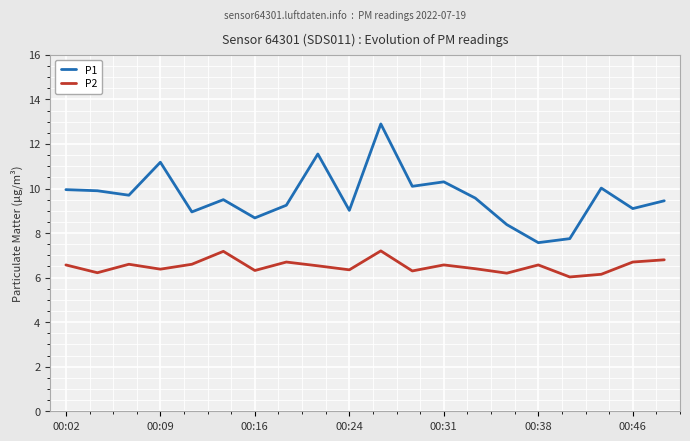

List the series in order of their peak value, lowest first.

P2, P1